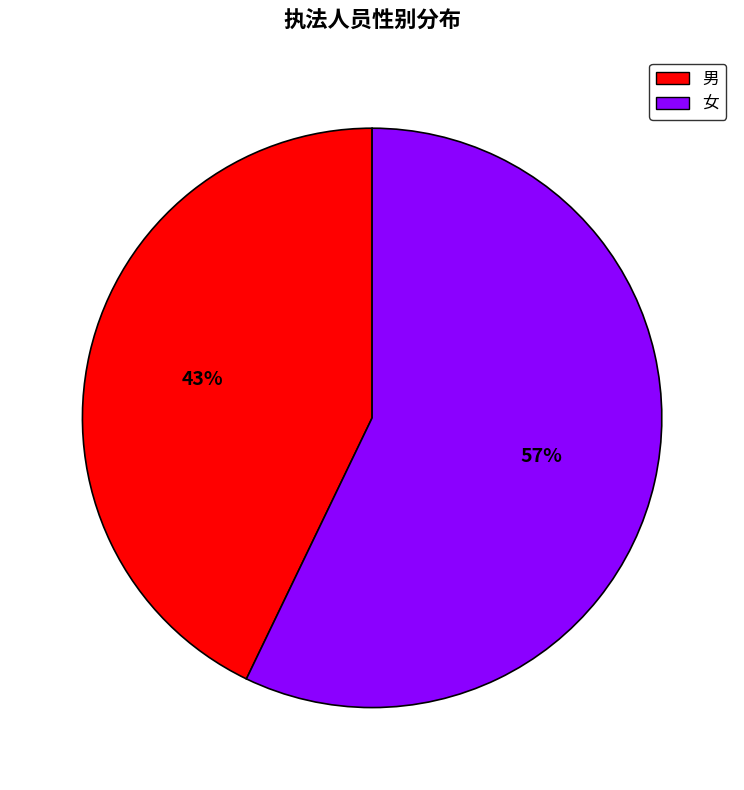

Which has a higher value, 男 or 女?

女